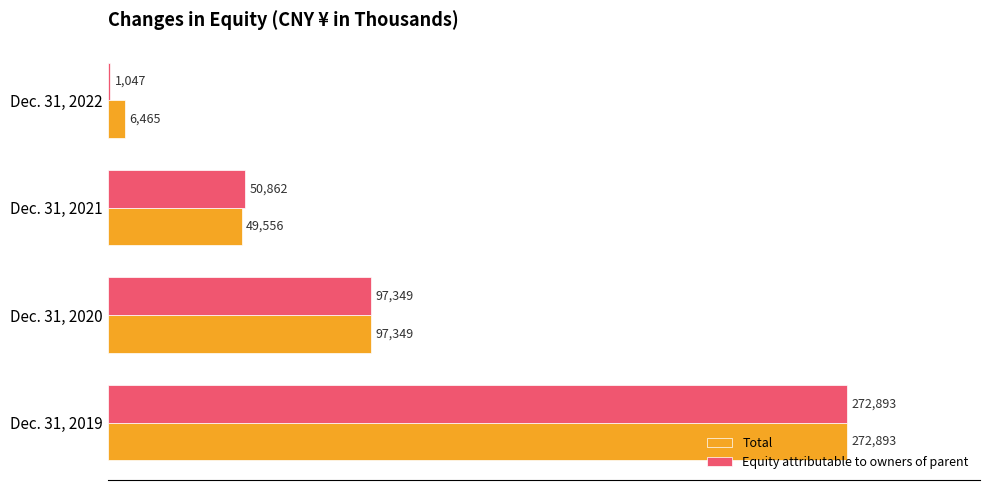

What is the sum of the Equity attributable to owners of parent values at Dec. 31, 2019 and Dec. 31, 2022?

273940